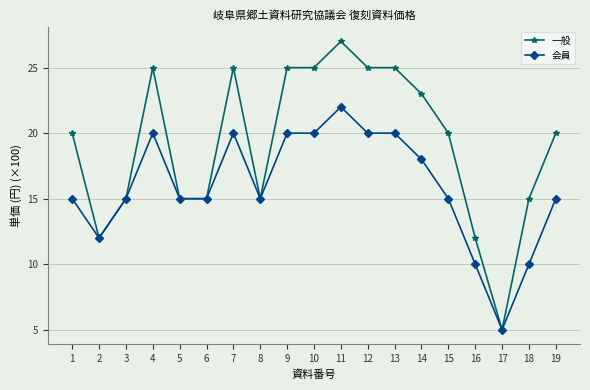

What is the value of the 会員 point at the 2nd from the left?

12